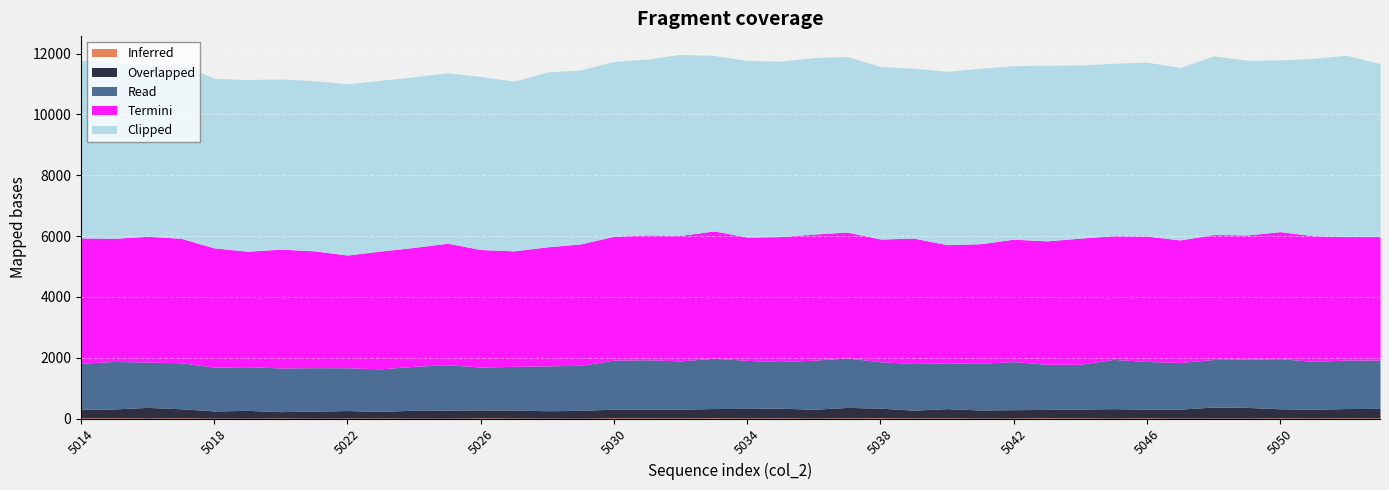

Reading left to right, transcribe all the data shown in this chart.

Inferred: 5014=19	5015=23	5016=15	5017=23	5018=12	5019=10	5020=17	5021=9	5022=14	5023=16	5024=11	5025=10	5026=19	5027=15	5028=12	5029=9	5030=23	5031=20	5032=17	5033=25	5034=16	5035=22	5036=13	5037=21	5038=24	5039=16	5040=19	5041=14	5042=15	5043=24	5044=18	5045=15	5046=19	5047=13	5048=15	5049=15	5050=19	5051=16	5052=22	5053=17
Overlapped: 5014=282	5015=292	5016=351	5017=298	5018=237	5019=258	5020=209	5021=236	5022=248	5023=219	5024=261	5025=264	5026=264	5027=263	5028=244	5029=260	5030=285	5031=289	5032=291	5033=303	5034=317	5035=318	5036=292	5037=344	5038=318	5039=260	5040=306	5041=268	5042=276	5043=275	5044=292	5045=310	5046=290	5047=296	5048=363	5049=350	5050=301	5051=289	5052=306	5053=315
Read: 5014=1516	5015=1562	5016=1491	5017=1513	5018=1443	5019=1437	5020=1436	5021=1427	5022=1407	5023=1398	5024=1445	5025=1497	5026=1408	5027=1439	5028=1476	5029=1481	5030=1613	5031=1622	5032=1588	5033=1655	5034=1579	5035=1533	5036=1613	5037=1627	5038=1525	5039=1535	5040=1504	5041=1535	5042=1580	5043=1486	5044=1474	5045=1619	5046=1567	5047=1534	5048=1563	5049=1588	5050=1649	5051=1575	5052=1595	5053=1590
Termini: 5014=4123	5015=4051	5016=4137	5017=4095	5018=3919	5019=3798	5020=3909	5021=3844	5022=3708	5023=3877	5024=3911	5025=3996	5026=3867	5027=3798	5028=3915	5029=3993	5030=4075	5031=4106	5032=4127	5033=4187	5034=4056	5035=4111	5036=4148	5037=4142	5038=4037	5039=4122	5040=3890	5041=3933	5042=4028	5043=4058	5044=4149	5045=4069	5046=4126	5047=4031	5048=4110	5049=4084	5050=4178	5051=4133	5052=4063	5053=4064
Clipped: 5014=5845	5015=5795	5016=5620	5017=5732	5018=5579	5019=5647	5020=5598	5021=5596	5022=5634	5023=5614	5024=5613	5025=5604	5026=5694	5027=5581	5028=5754	5029=5724	5030=5748	5031=5788	5032=5956	5033=5772	5034=5810	5035=5768	5036=5805	5037=5773	5038=5673	5039=5589	5040=5703	5041=5770	5042=5707	5043=5777	5044=5692	5045=5671	5046=5720	5047=5672	5048=5875	5049=5751	5050=5647	5051=5833	5052=5960	5053=5689